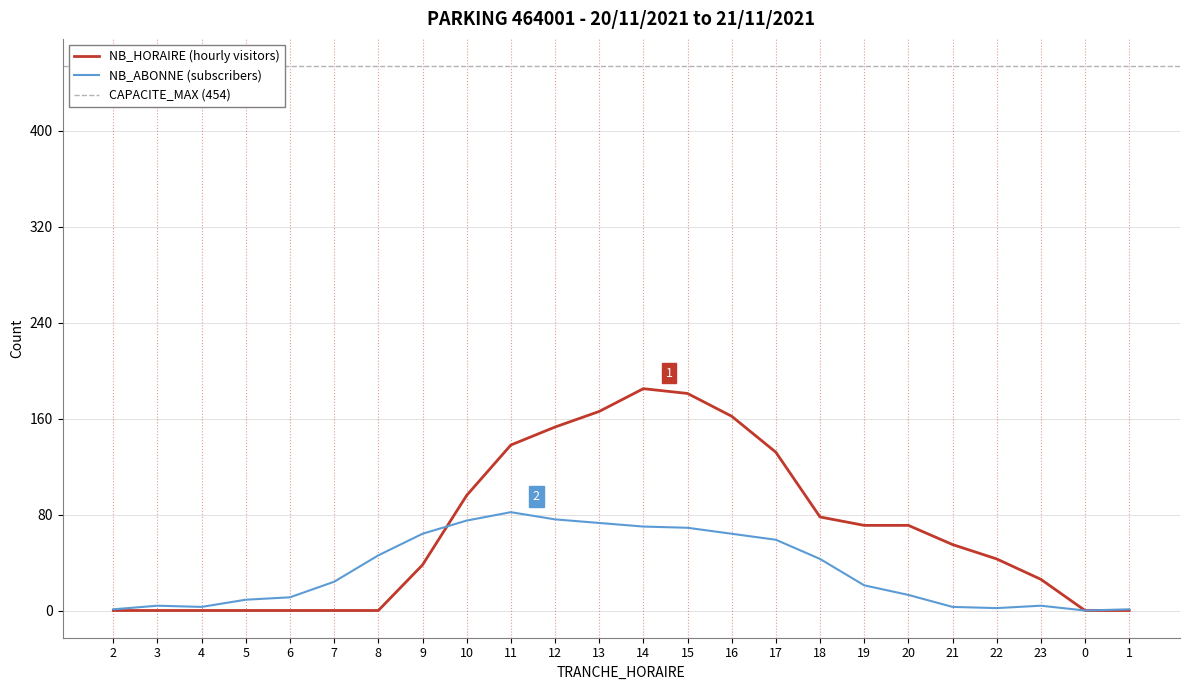

What is the sum of all NB_HORAIRE values?

1595